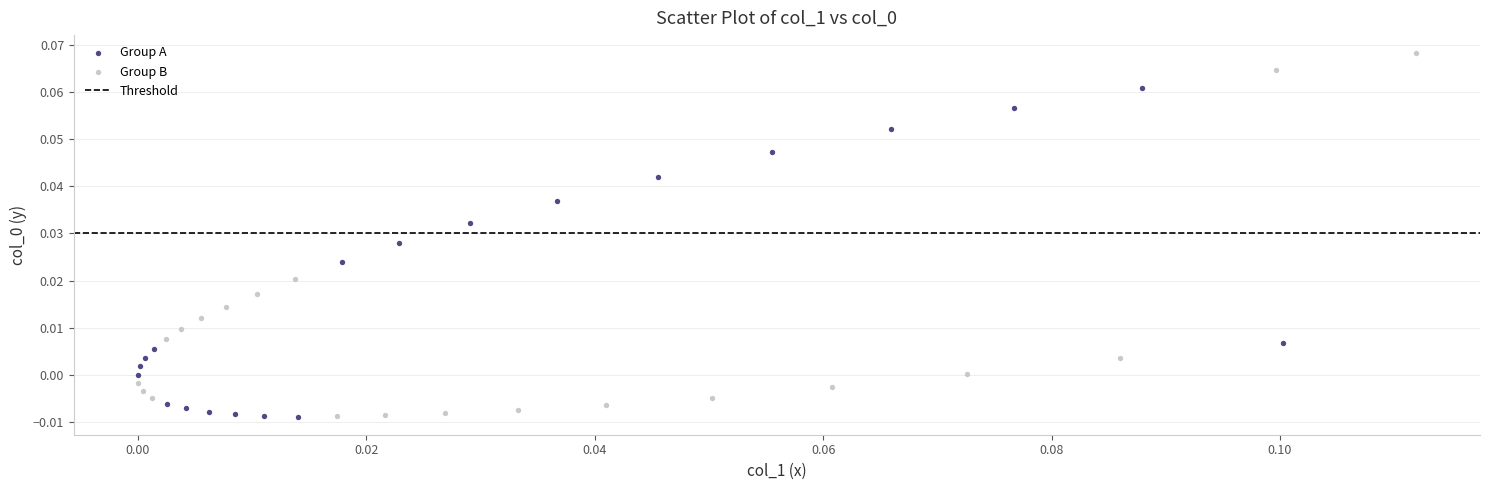

Which series has the widest spread of Y values?

Group B